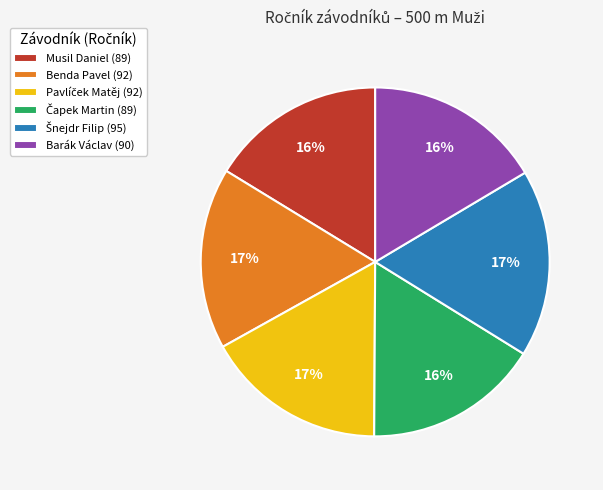

The Musil Daniel (89) slice represents 3% of the pie. True or false?

False